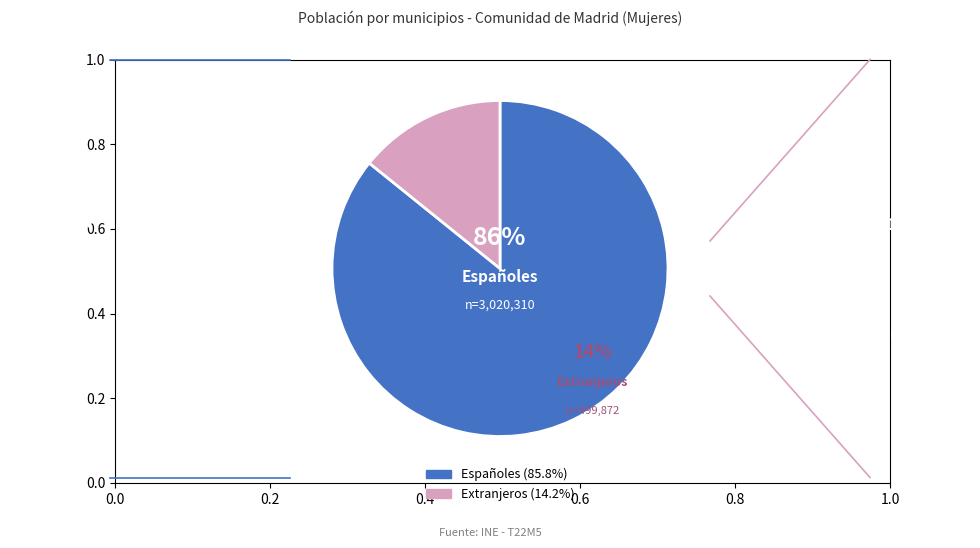

How many slices are in this pie chart?

2